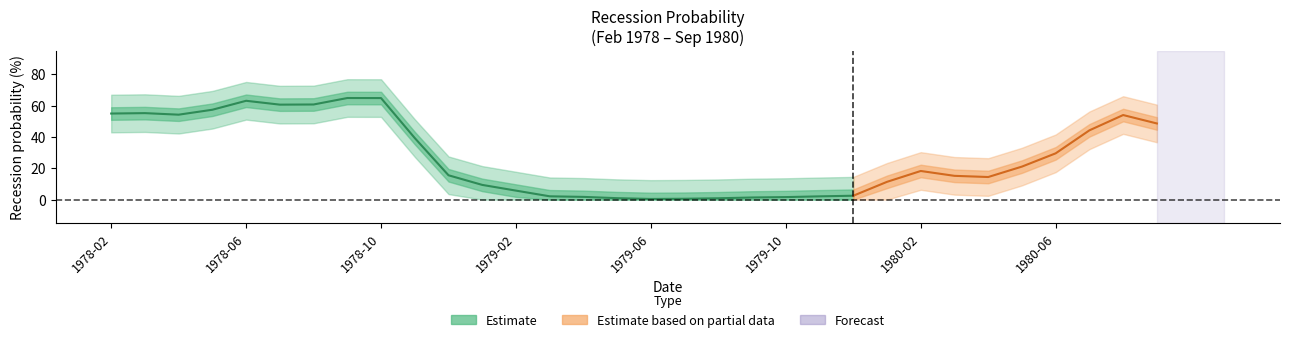

Which label corresponds to the largest value in the chart?

1978-10